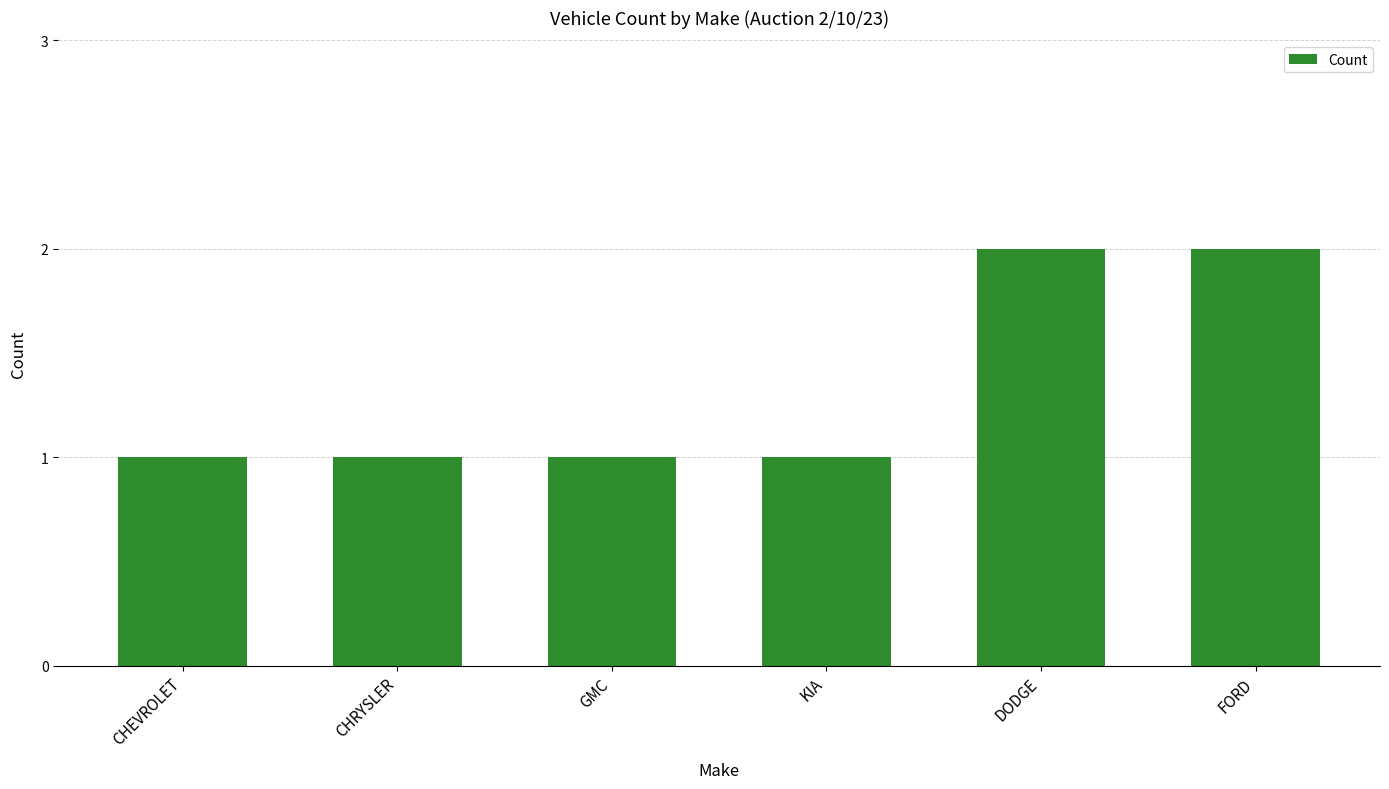

What is the approximate value at DODGE?

2